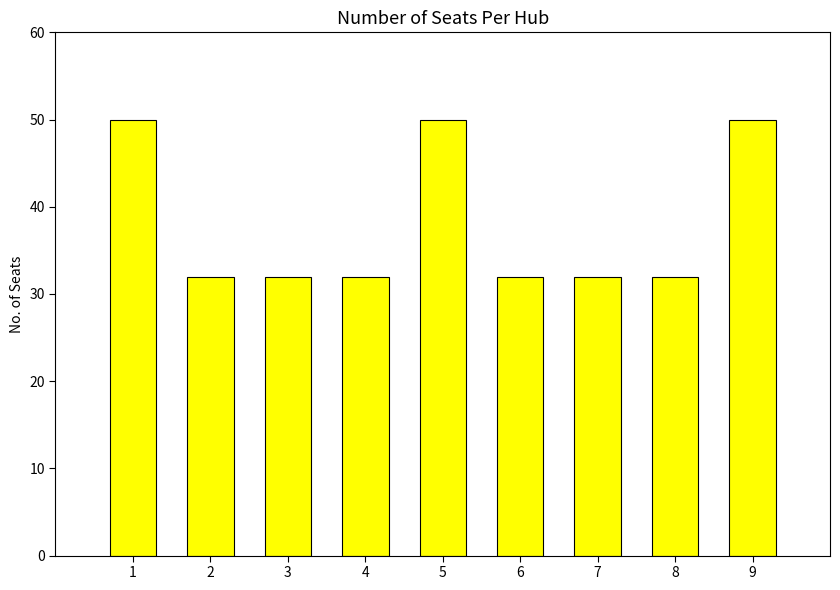

Count the values in the range 32 to 50.

9